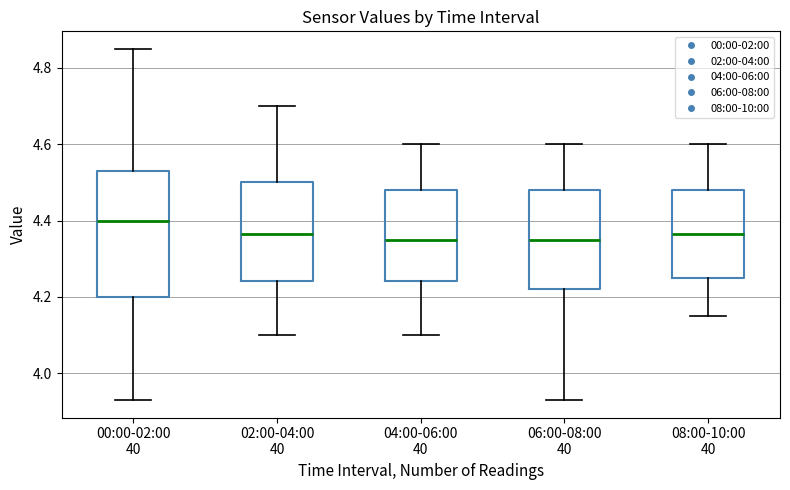

Where does the median line of the box for 08:00-10:00 40 sit on the y-axis? The values are not printed on the chart, so give them approximately, as read against the axis.

4.36